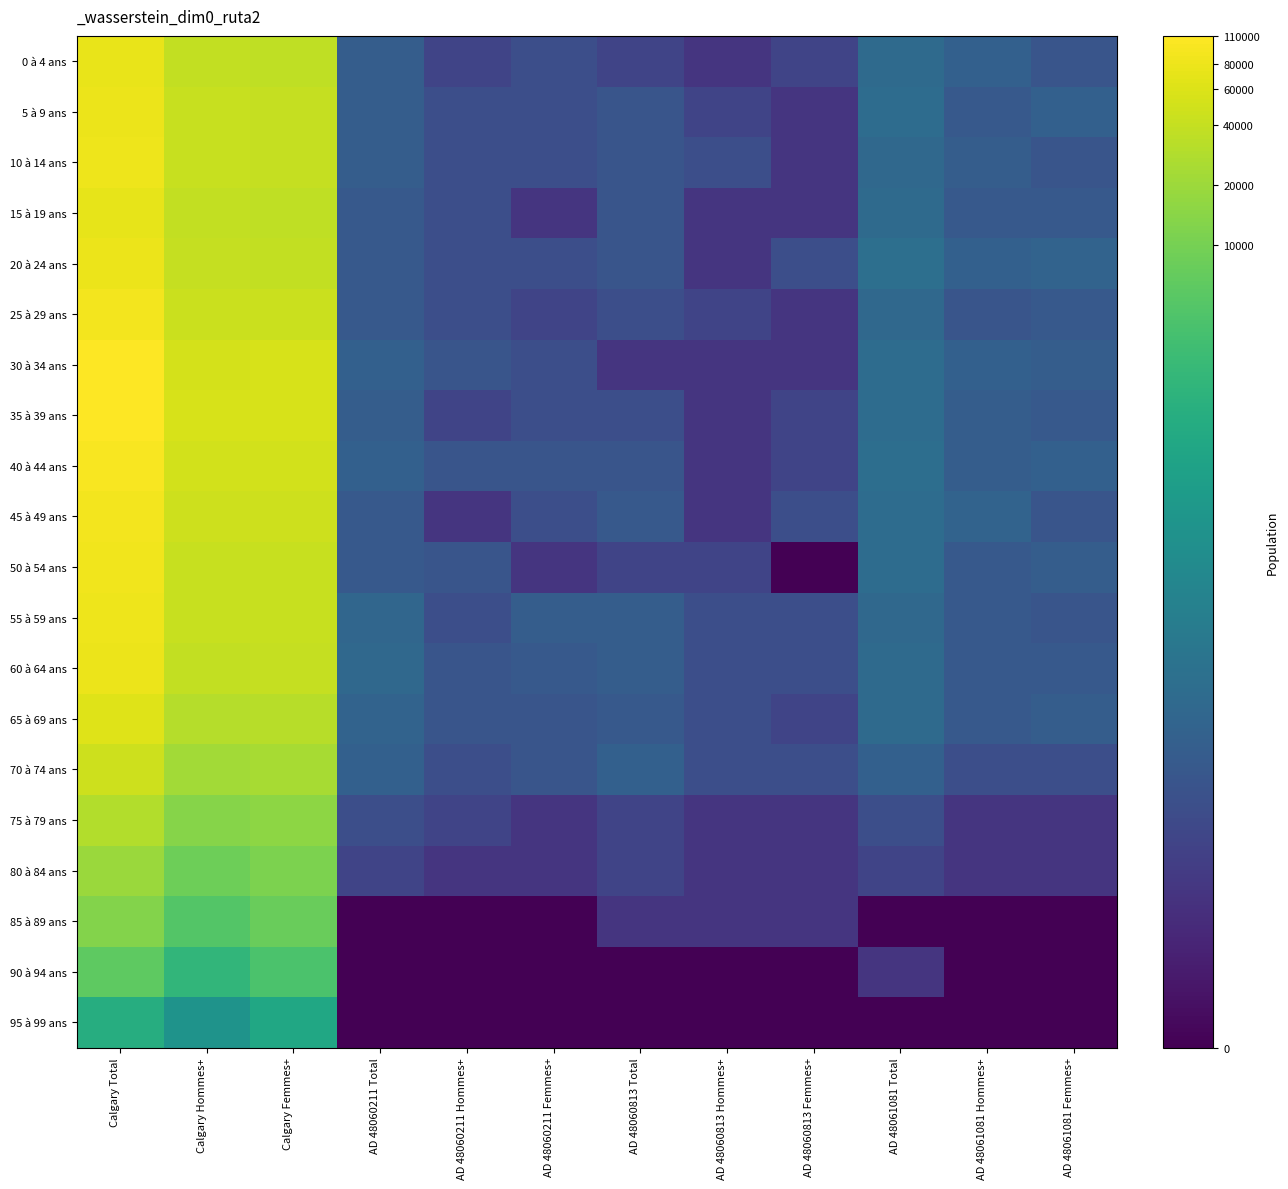

What is the total value across all series at AD 48061081 Hommes+?

53.7